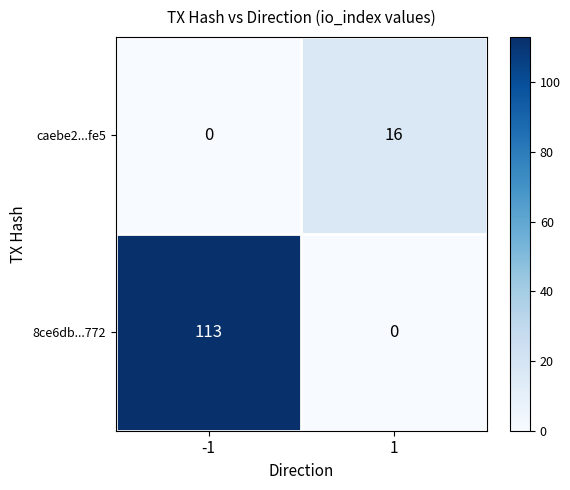

Reading left to right, extract all data points from this chart.

caebe2...fe5: -1=0	1=16
8ce6db...772: -1=113	1=0